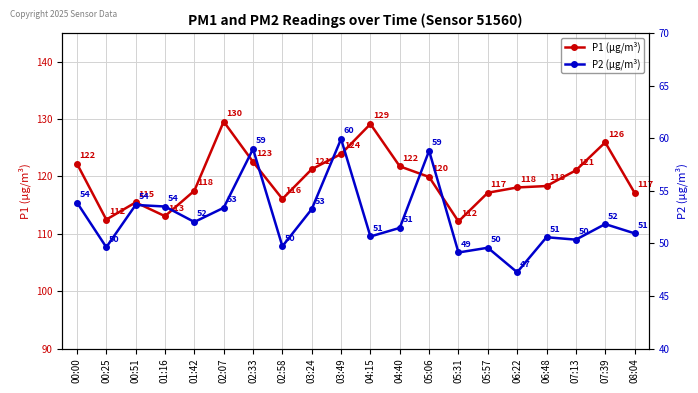

At which category is the sum across all series the highest?

03:49